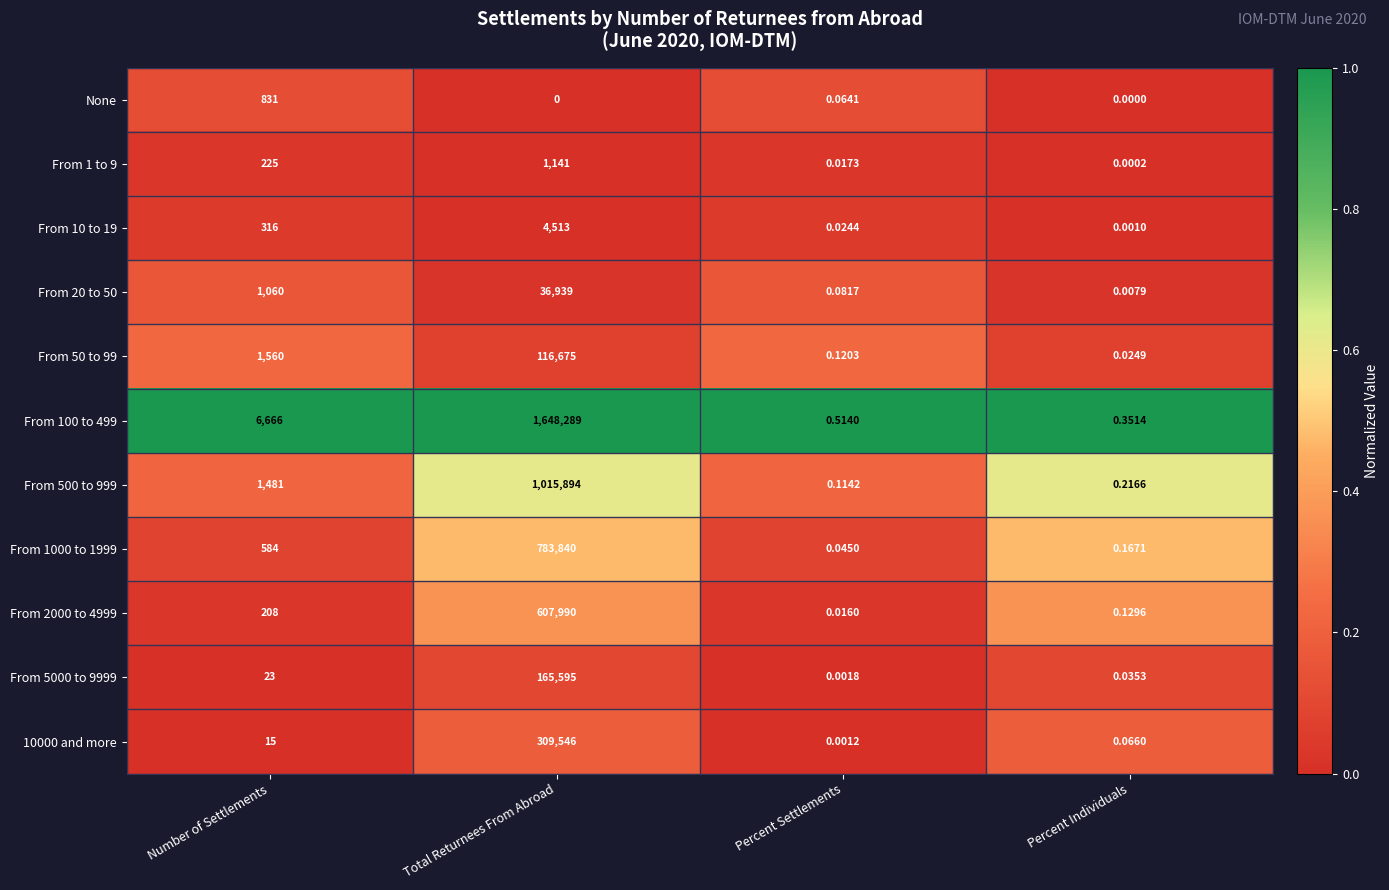

At how many categories does at least one series exceed 0?

4